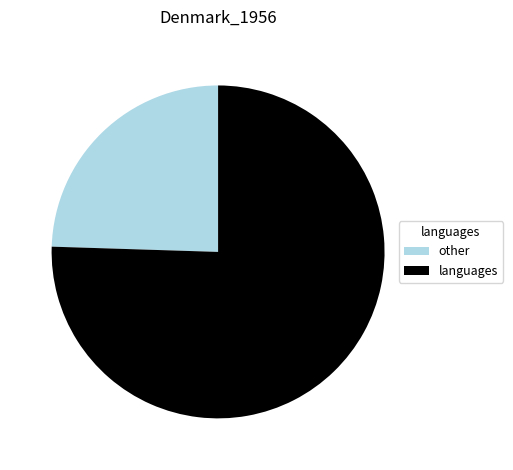

Count the number of slices in the pie.

2